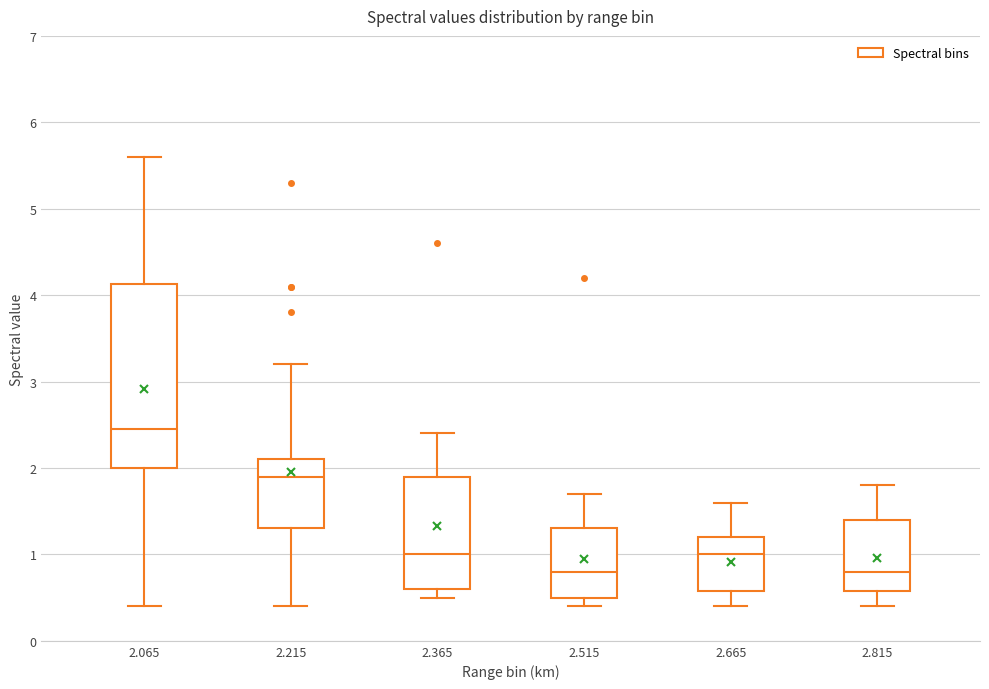

Reading left to right, transcribe this box plot: for each box, give where its median line is, the range the box spans, and where its two whiskers end, as read against the y-axis. The values are not printed on the chart, so give them approximately, as read against the axis.

2.065: median 2.5, box 2.0 to 4.1, whiskers 0.4 to 5.6
2.215: median 1.9, box 1.3 to 2.1, whiskers 0.4 to 3.2
2.365: median 1.0, box 0.6 to 1.9, whiskers 0.5 to 2.4
2.515: median 0.8, box 0.5 to 1.3, whiskers 0.4 to 1.7
2.665: median 1.0, box 0.6 to 1.2, whiskers 0.4 to 1.6
2.815: median 0.8, box 0.6 to 1.4, whiskers 0.4 to 1.8